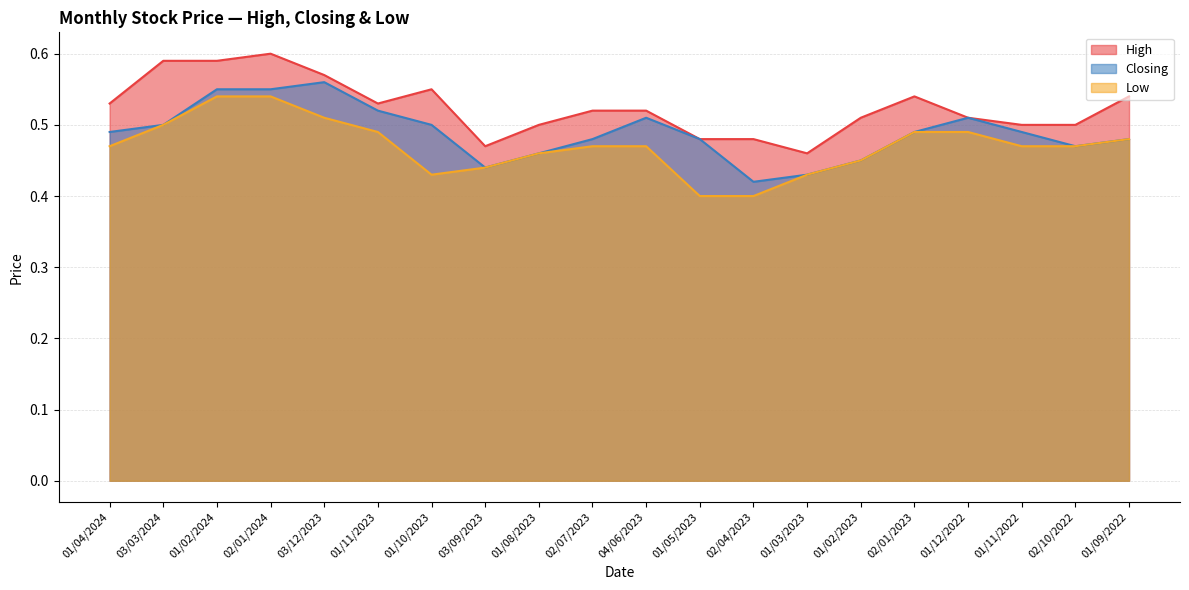

What is the difference between the maximum and second lowest values in the High series?

0.1